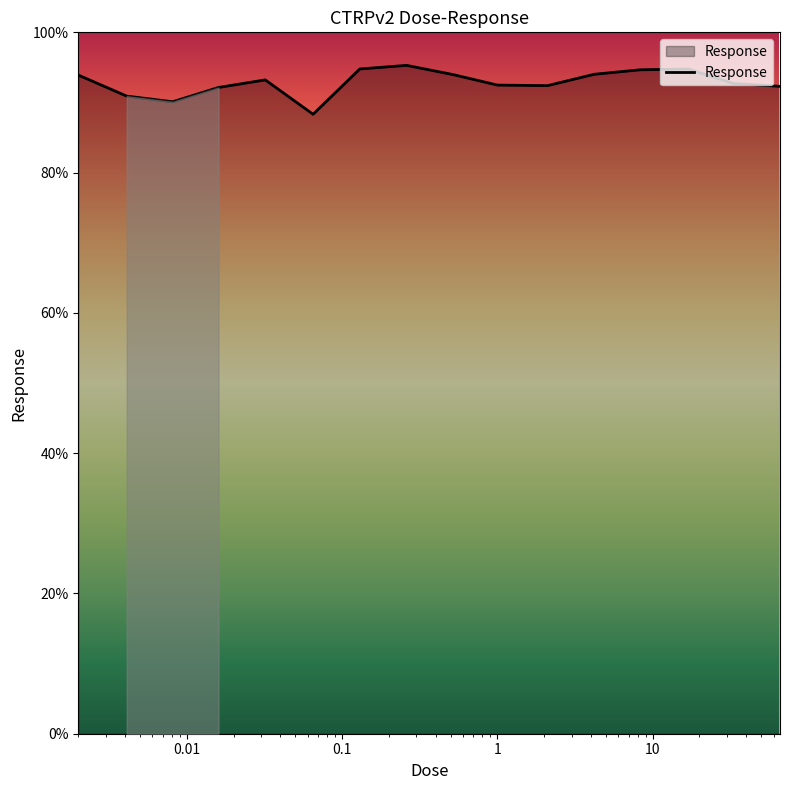

What is the maximum value shown in the chart?

95.3